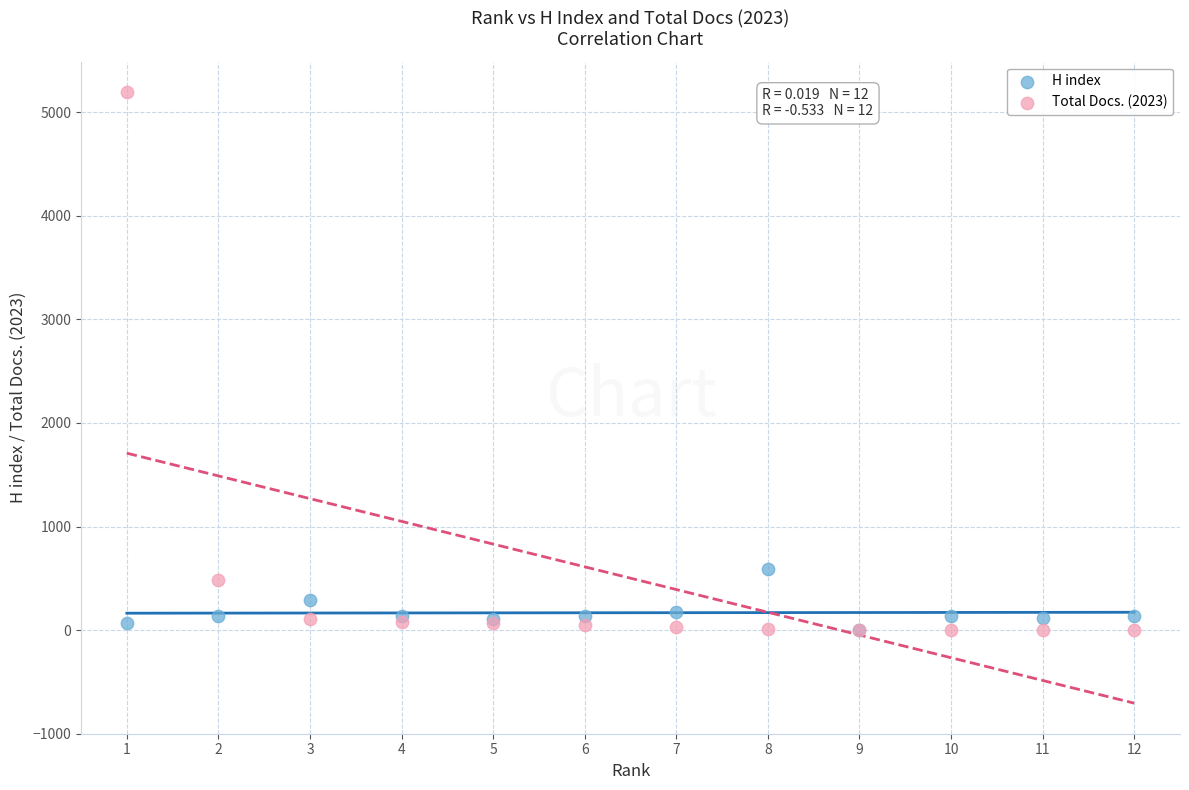

In the Total Docs. (2023) series, what Y value is closest to 2596?

480